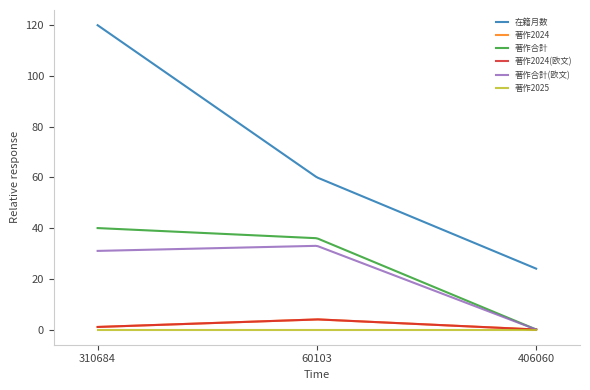

Does the chart display data point markers on the line(s)?

No